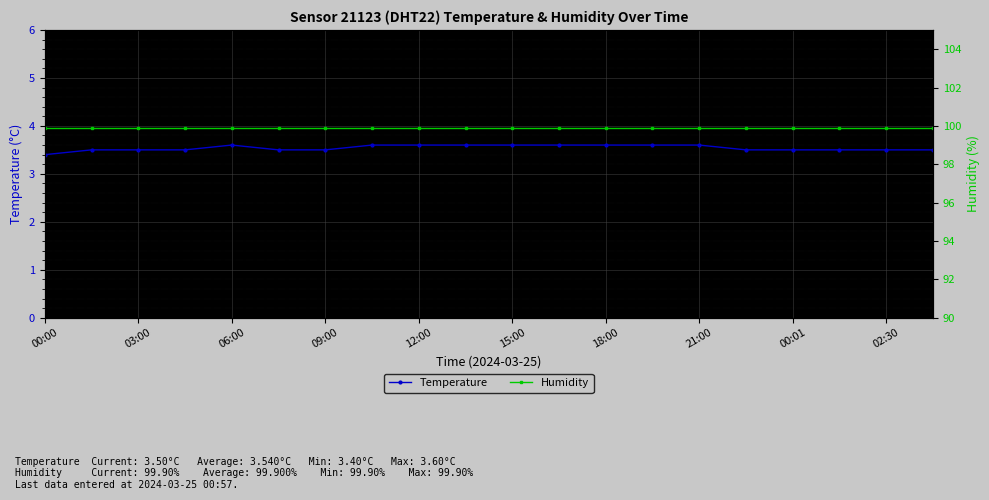

What is the minimum value for Humidity?

99.9